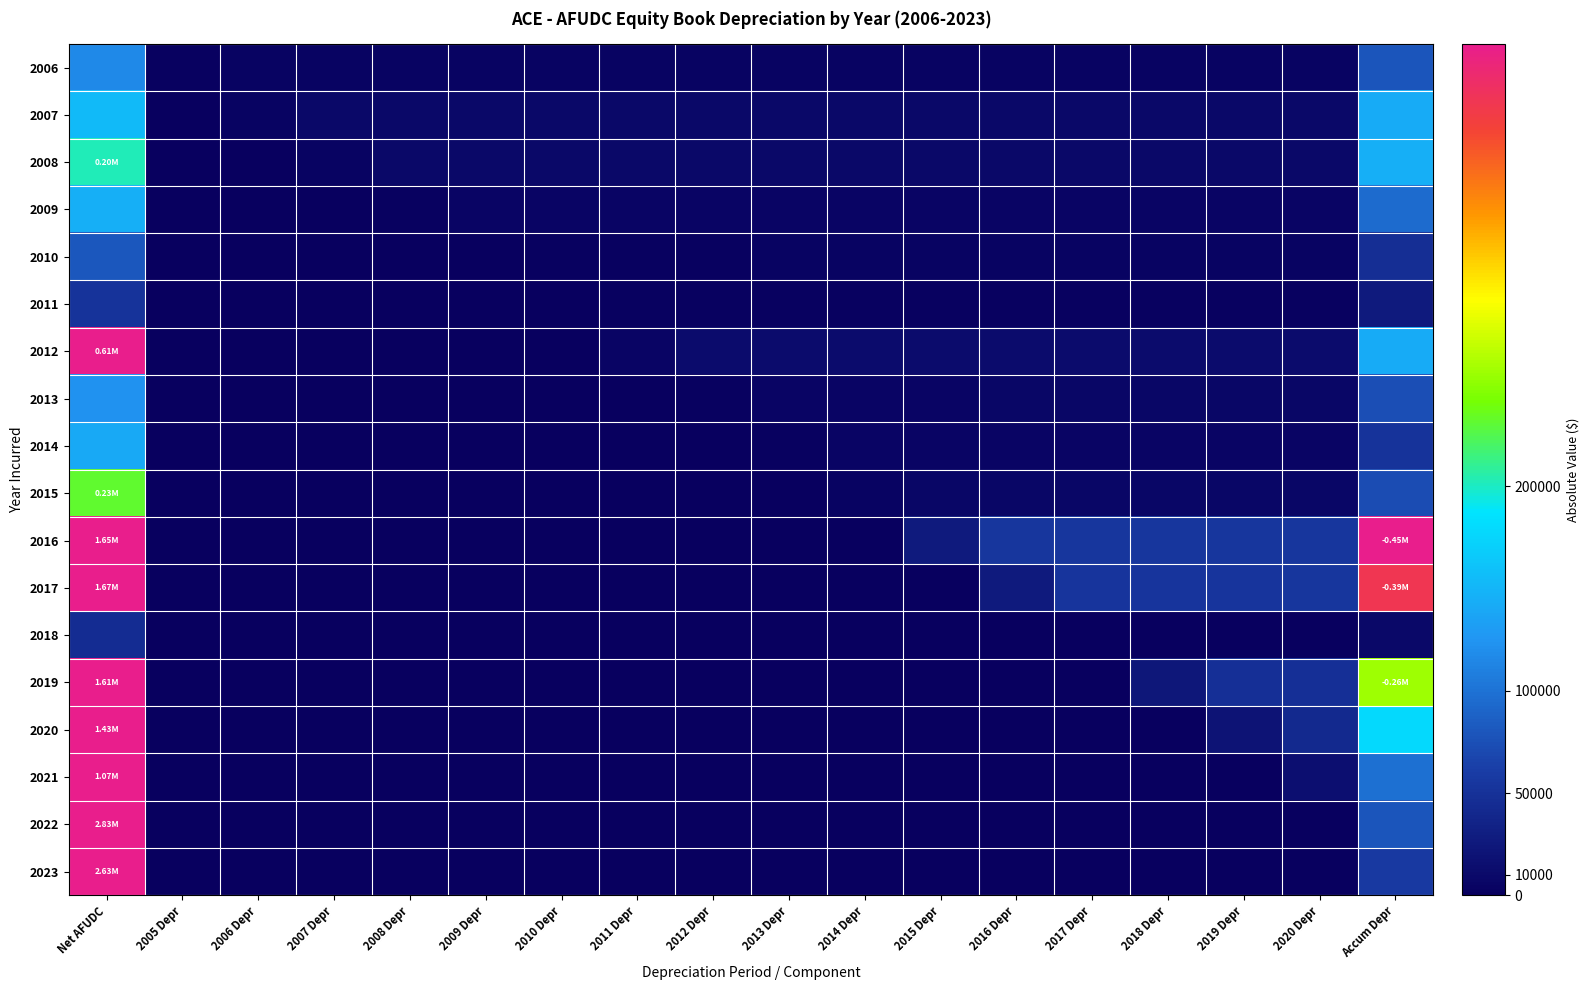

Reading right to left, what are all the values shown in this chart?

2006: Accum Depr=79379.9	2020 Depr=4413.8	2019 Depr=4371.7	2018 Depr=4367.3	2017 Depr=4362.5	2016 Depr=4348.4	2015 Depr=4326.9	2014 Depr=4329.2	2013 Depr=4322.0	2012 Depr=4307.5	2011 Depr=4305.9	2010 Depr=4300.1	2009 Depr=4300.5	2008 Depr=4303.5	2007 Depr=4300.9	2006 Depr=4317.8	2005 Depr=2152.3	Net AFUDC=115971.3
2007: Accum Depr=142940.1	2020 Depr=8404.5	2019 Depr=8324.4	2018 Depr=8316.0	2017 Depr=8306.7	2016 Depr=8279.9	2015 Depr=8238.9	2014 Depr=8243.3	2013 Depr=8229.7	2012 Depr=8202.0	2011 Depr=8199.0	2010 Depr=8187.8	2009 Depr=8188.7	2008 Depr=8194.4	2007 Depr=8189.4	2006 Depr=4110.8	2005 Depr=0.0	Net AFUDC=153586.3
2008: Accum Depr=144973.8	2020 Depr=9043.2	2019 Depr=8957.0	2018 Depr=8947.9	2017 Depr=8938.0	2016 Depr=8909.1	2015 Depr=8865.0	2014 Depr=8869.7	2013 Depr=8855.1	2012 Depr=8825.3	2011 Depr=8822.1	2010 Depr=8810.1	2009 Depr=8811.0	2008 Depr=8817.2	2007 Depr=4405.9	2006 Depr=0.0	2005 Depr=0.0	Net AFUDC=202040.8
2009: Accum Depr=94508.9	2020 Depr=6276.9	2019 Depr=6217.1	2018 Depr=6210.8	2017 Depr=6203.9	2016 Depr=6183.8	2015 Depr=6153.3	2014 Depr=6156.5	2013 Depr=6146.4	2012 Depr=6125.7	2011 Depr=6123.5	2010 Depr=6115.1	2009 Depr=6115.8	2008 Depr=3060.0	2007 Depr=0.0	2006 Depr=0.0	2005 Depr=0.0	Net AFUDC=146355.8
2010: Accum Depr=46879.4	2020 Depr=3329.1	2019 Depr=3297.3	2018 Depr=3294.0	2017 Depr=3290.3	2016 Depr=3279.7	2015 Depr=3263.5	2014 Depr=3265.2	2013 Depr=3259.8	2012 Depr=3248.8	2011 Depr=3247.7	2010 Depr=3243.2	2009 Depr=1621.8	2008 Depr=0.0	2007 Depr=0.0	2006 Depr=0.0	2005 Depr=0.0	Net AFUDC=80866.6
2011: Accum Depr=26325.9	2020 Depr=2008.5	2019 Depr=1989.3	2018 Depr=1987.3	2017 Depr=1985.1	2016 Depr=1978.7	2015 Depr=1968.9	2014 Depr=1969.9	2013 Depr=1966.7	2012 Depr=1960.0	2011 Depr=1959.3	2010 Depr=978.3	2009 Depr=0.0	2008 Depr=0.0	2007 Depr=0.0	2006 Depr=0.0	2005 Depr=0.0	Net AFUDC=50744.2
2012: Accum Depr=141816.5	2020 Depr=11688.8	2019 Depr=11577.3	2018 Depr=11565.6	2017 Depr=11552.7	2016 Depr=11515.4	2015 Depr=11458.5	2014 Depr=11464.5	2013 Depr=11445.7	2012 Depr=11407.1	2011 Depr=5701.5	2010 Depr=0.0	2009 Depr=0.0	2008 Depr=0.0	2007 Depr=0.0	2006 Depr=0.0	2005 Depr=0.0	Net AFUDC=609725.7
2013: Accum Depr=73934.3	2020 Depr=6626.7	2019 Depr=6563.5	2018 Depr=6556.9	2017 Depr=6549.6	2016 Depr=6528.4	2015 Depr=6496.2	2014 Depr=6499.6	2013 Depr=6488.9	2012 Depr=3233.5	2011 Depr=0.0	2010 Depr=0.0	2009 Depr=0.0	2008 Depr=0.0	2007 Depr=0.0	2006 Depr=0.0	2005 Depr=0.0	Net AFUDC=122656.3
2014: Accum Depr=50737.1	2020 Depr=4984.3	2019 Depr=4936.7	2018 Depr=4931.8	2017 Depr=4926.3	2016 Depr=4910.4	2015 Depr=4886.1	2014 Depr=4888.7	2013 Depr=2440.3	2012 Depr=0.0	2011 Depr=0.0	2010 Depr=0.0	2009 Depr=0.0	2008 Depr=0.0	2007 Depr=0.0	2006 Depr=0.0	2005 Depr=0.0	Net AFUDC=140524.4
2015: Accum Depr=72935.9	2020 Depr=7928.3	2019 Depr=7852.7	2018 Depr=7844.8	2017 Depr=7836.0	2016 Depr=7810.7	2015 Depr=7772.1	2014 Depr=3888.1	2013 Depr=0.0	2012 Depr=0.0	2011 Depr=0.0	2010 Depr=0.0	2009 Depr=0.0	2008 Depr=0.0	2007 Depr=0.0	2006 Depr=0.0	2005 Depr=0.0	Net AFUDC=231297.2
2016: Accum Depr=450555.1	2020 Depr=54819.7	2019 Depr=54296.8	2018 Depr=54242.1	2017 Depr=54181.6	2016 Depr=54006.6	2015 Depr=26869.8	2014 Depr=0.0	2013 Depr=0.0	2012 Depr=0.0	2011 Depr=0.0	2010 Depr=0.0	2009 Depr=0.0	2008 Depr=0.0	2007 Depr=0.0	2006 Depr=0.0	2005 Depr=0.0	Net AFUDC=1653037.4
2017: Accum Depr=388512.9	2020 Depr=53690.8	2019 Depr=53178.7	2018 Depr=53125.1	2017 Depr=53065.8	2016 Depr=26447.2	2015 Depr=0.0	2014 Depr=0.0	2013 Depr=0.0	2012 Depr=0.0	2011 Depr=0.0	2010 Depr=0.0	2009 Depr=0.0	2008 Depr=0.0	2007 Depr=0.0	2006 Depr=0.0	2005 Depr=0.0	Net AFUDC=1671759.3
2018: Accum Depr=8780.3	2020 Depr=1405.0	2019 Depr=1391.6	2018 Depr=1390.2	2017 Depr=694.3	2016 Depr=0.0	2015 Depr=0.0	2014 Depr=0.0	2013 Depr=0.0	2012 Depr=0.0	2011 Depr=0.0	2010 Depr=0.0	2009 Depr=0.0	2008 Depr=0.0	2007 Depr=0.0	2006 Depr=0.0	2005 Depr=0.0	Net AFUDC=45133.2
2019: Accum Depr=255621.9	2020 Depr=48593.2	2019 Depr=48129.8	2018 Depr=24040.6	2017 Depr=0.0	2016 Depr=0.0	2015 Depr=0.0	2014 Depr=0.0	2013 Depr=0.0	2012 Depr=0.0	2011 Depr=0.0	2010 Depr=0.0	2009 Depr=0.0	2008 Depr=0.0	2007 Depr=0.0	2006 Depr=0.0	2005 Depr=0.0	Net AFUDC=1609041.8
2020: Accum Depr=178602.6	2020 Depr=41822.6	2019 Depr=20711.8	2018 Depr=0.0	2017 Depr=0.0	2016 Depr=0.0	2015 Depr=0.0	2014 Depr=0.0	2013 Depr=0.0	2012 Depr=0.0	2011 Depr=0.0	2010 Depr=0.0	2009 Depr=0.0	2008 Depr=0.0	2007 Depr=0.0	2006 Depr=0.0	2005 Depr=0.0	Net AFUDC=1430579.2
2021: Accum Depr=99000.4	2020 Depr=15113.4	2019 Depr=0.0	2018 Depr=0.0	2017 Depr=0.0	2016 Depr=0.0	2015 Depr=0.0	2014 Depr=0.0	2013 Depr=0.0	2012 Depr=0.0	2011 Depr=0.0	2010 Depr=0.0	2009 Depr=0.0	2008 Depr=0.0	2007 Depr=0.0	2006 Depr=0.0	2005 Depr=0.0	Net AFUDC=1073717.2
2022: Accum Depr=79688.9	2020 Depr=0.0	2019 Depr=0.0	2018 Depr=0.0	2017 Depr=0.0	2016 Depr=0.0	2015 Depr=0.0	2014 Depr=0.0	2013 Depr=0.0	2012 Depr=0.0	2011 Depr=0.0	2010 Depr=0.0	2009 Depr=0.0	2008 Depr=0.0	2007 Depr=0.0	2006 Depr=0.0	2005 Depr=0.0	Net AFUDC=2831971.0
2023: Accum Depr=57948.9	2020 Depr=0.0	2019 Depr=0.0	2018 Depr=0.0	2017 Depr=0.0	2016 Depr=0.0	2015 Depr=0.0	2014 Depr=0.0	2013 Depr=0.0	2012 Depr=0.0	2011 Depr=0.0	2010 Depr=0.0	2009 Depr=0.0	2008 Depr=0.0	2007 Depr=0.0	2006 Depr=0.0	2005 Depr=0.0	Net AFUDC=2628144.3